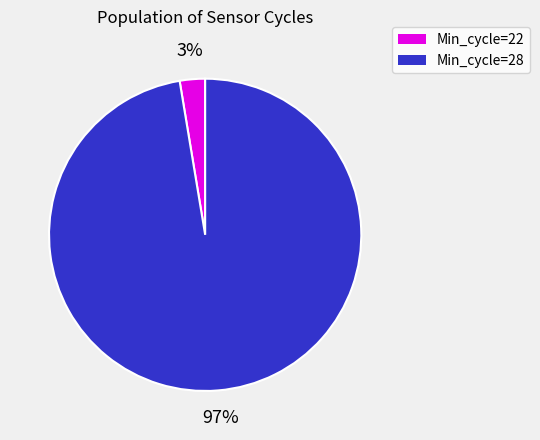

Combined, do Min_cycle=28 and Min_cycle=22 account for over 50%?

Yes